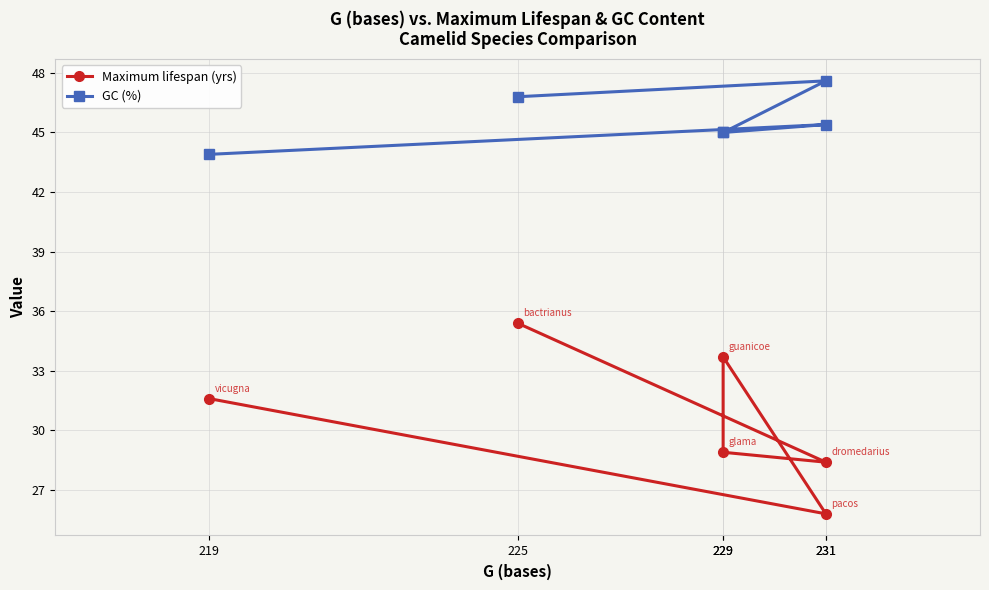

Is it true that GC (%) equals 61.5 at 229?

False